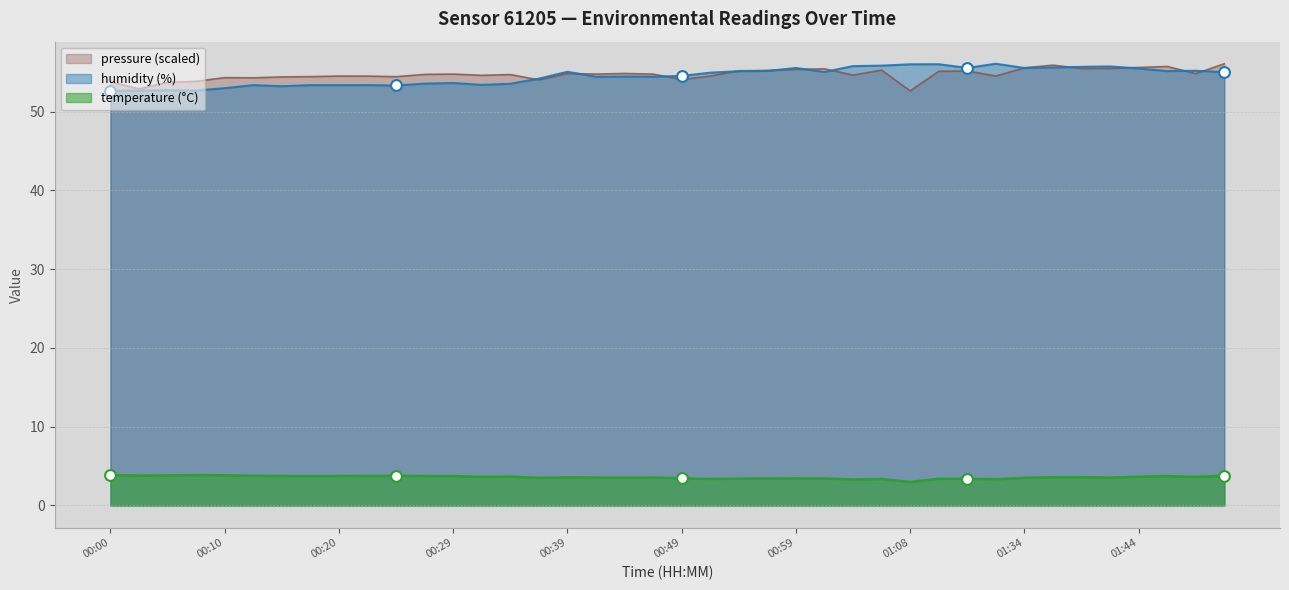

Which series has the largest total across all categories?

pressure_kpa